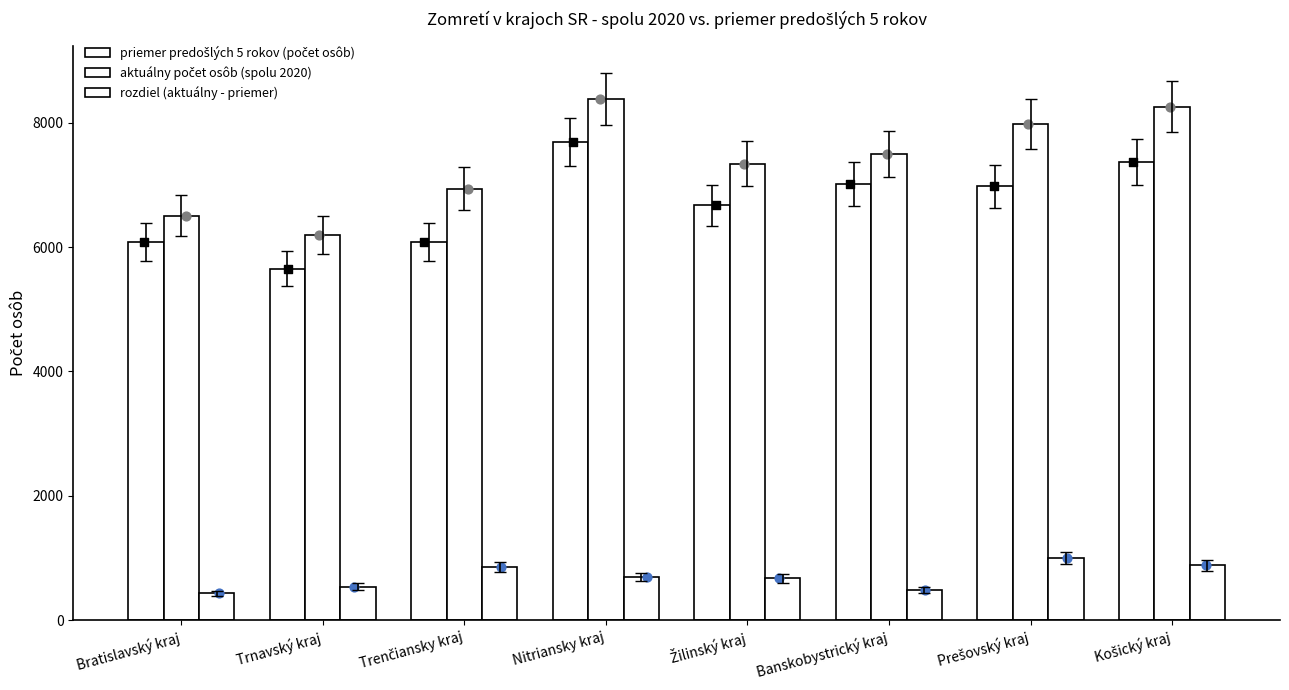

At how many categories does at least one series exceed 7799?

3